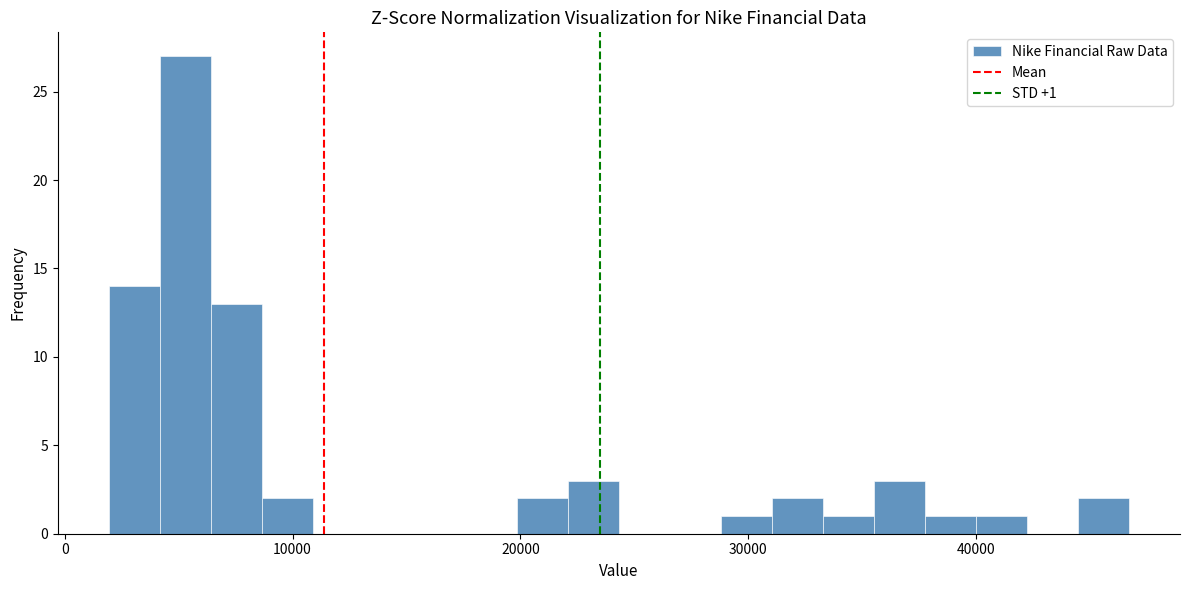

Read against the x-axis, roughly where is the centre of the tallest bar?

5000